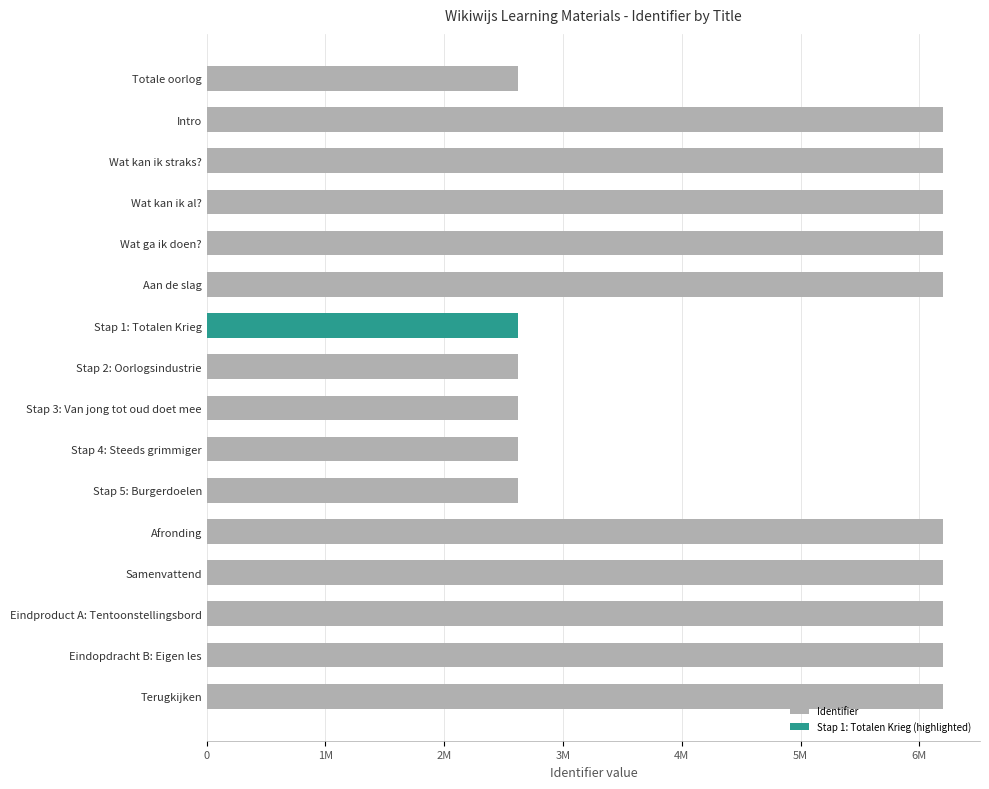

What is the sum of all values?

75126268